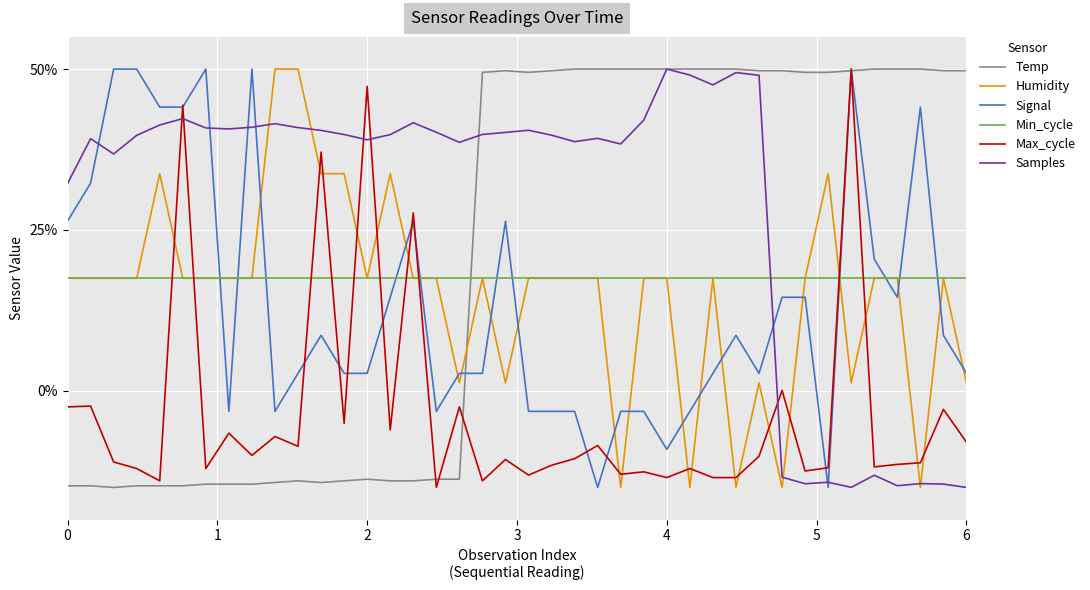

What are all the series names shown in the legend?

Temp, Humidity, Signal, Min_cycle, Max_cycle, Samples